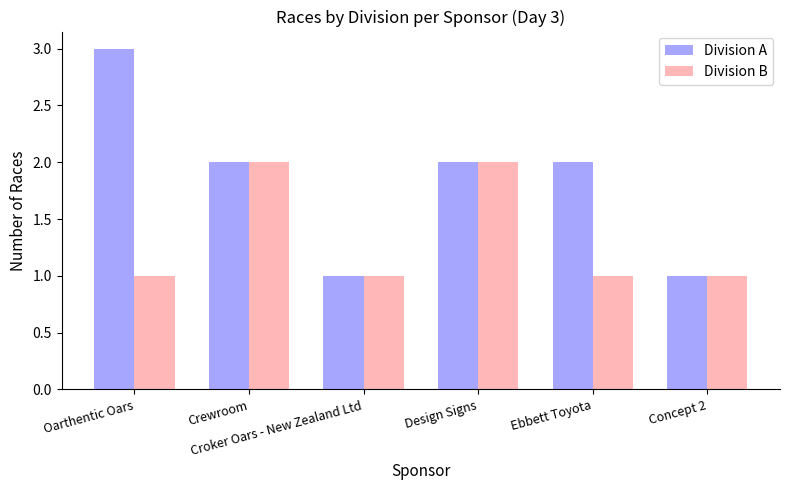

Which series has the widest spread of values?

Division A